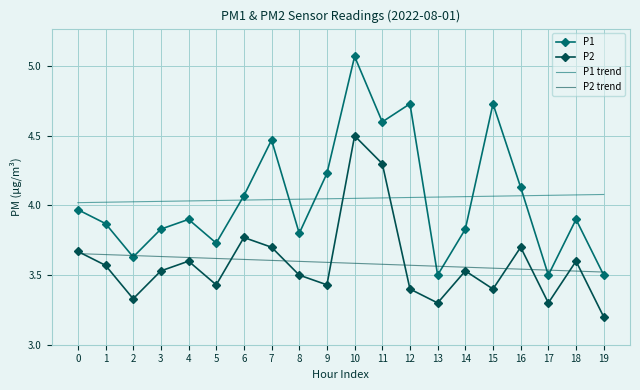

At 3, list the series in order from smallest to largest.

P2, P2 trend, P1, P1 trend